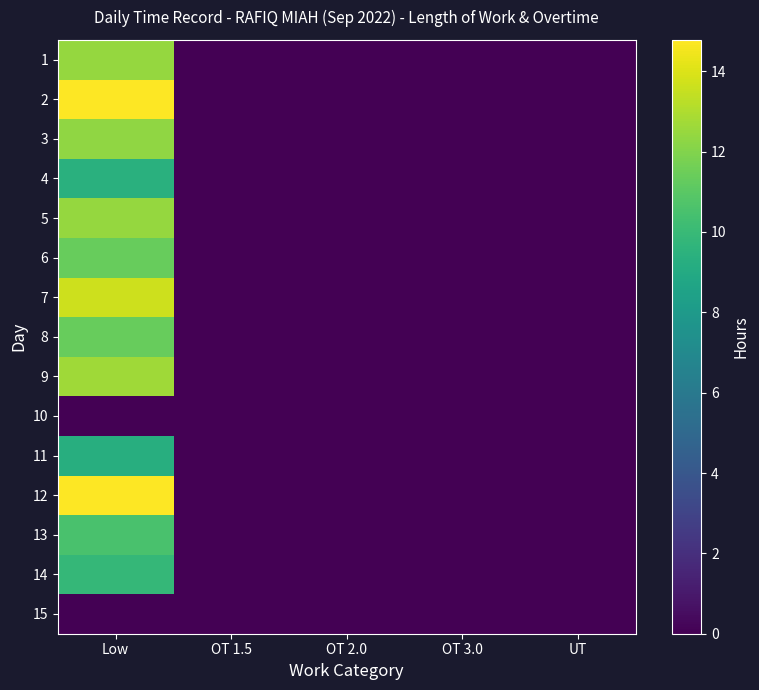

Which has a higher value, Low or OT 1.5?

Low